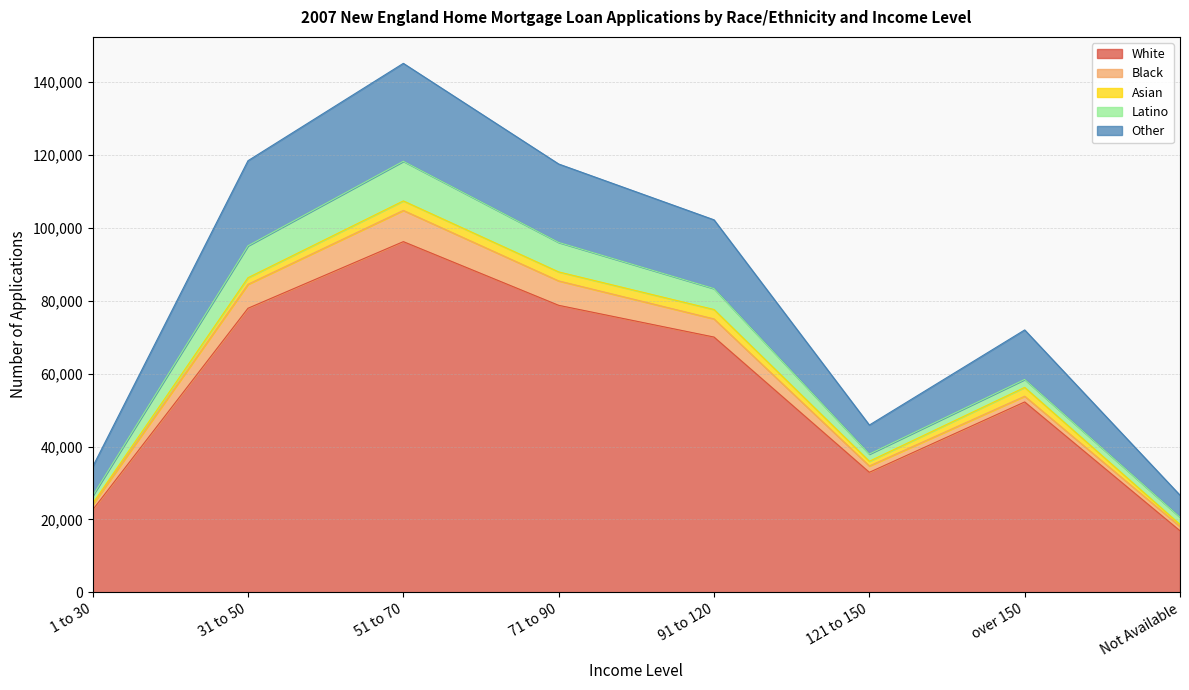

At which category is the sum across all series the highest?

51 to 70